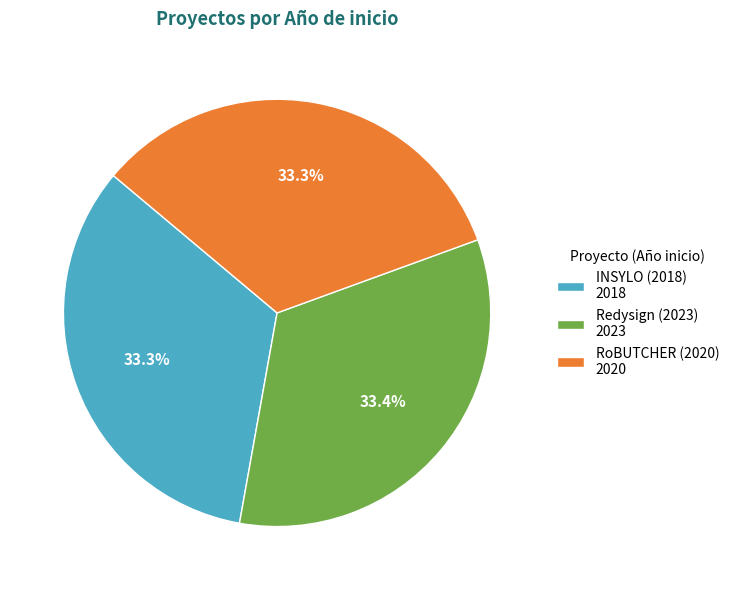

Does any single category account for the majority?

No